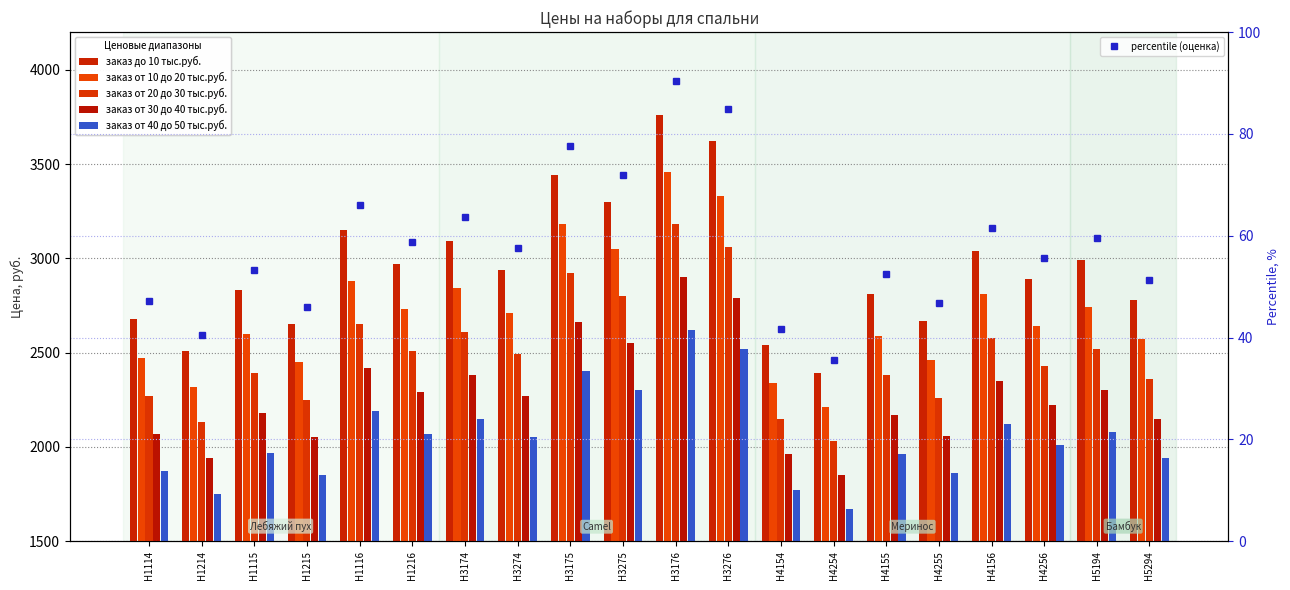

Is it true that заказ от 40 до 50 тыс.руб. equals 993.4 at Н3276?

False